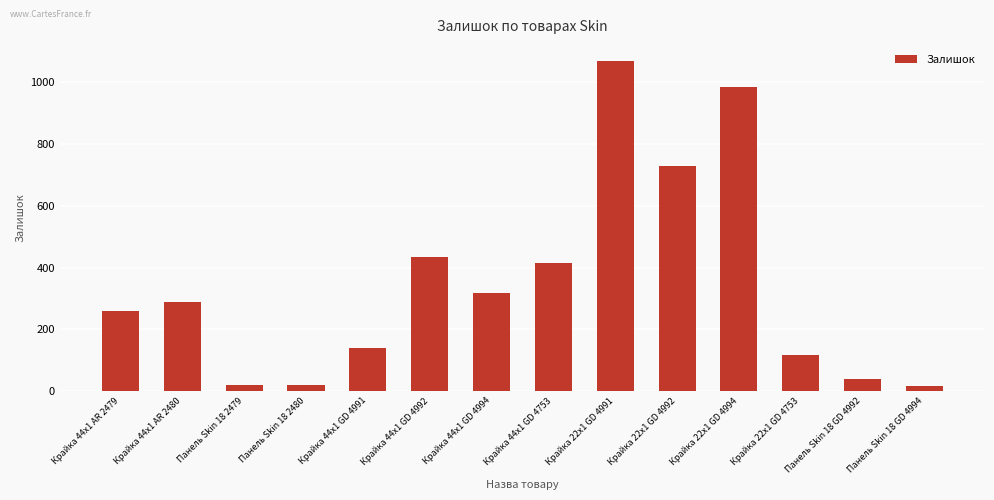

At which category does the chart reach its peak across all series?

Крайка 22x1 GD 4991